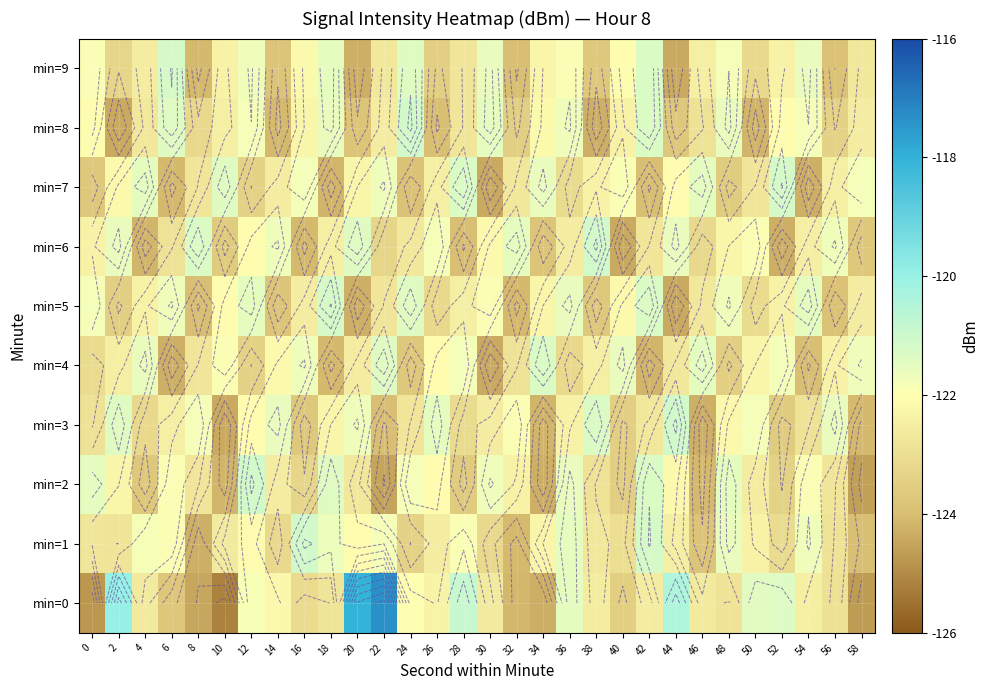

What is the average value of the min=8 series?

-122.7